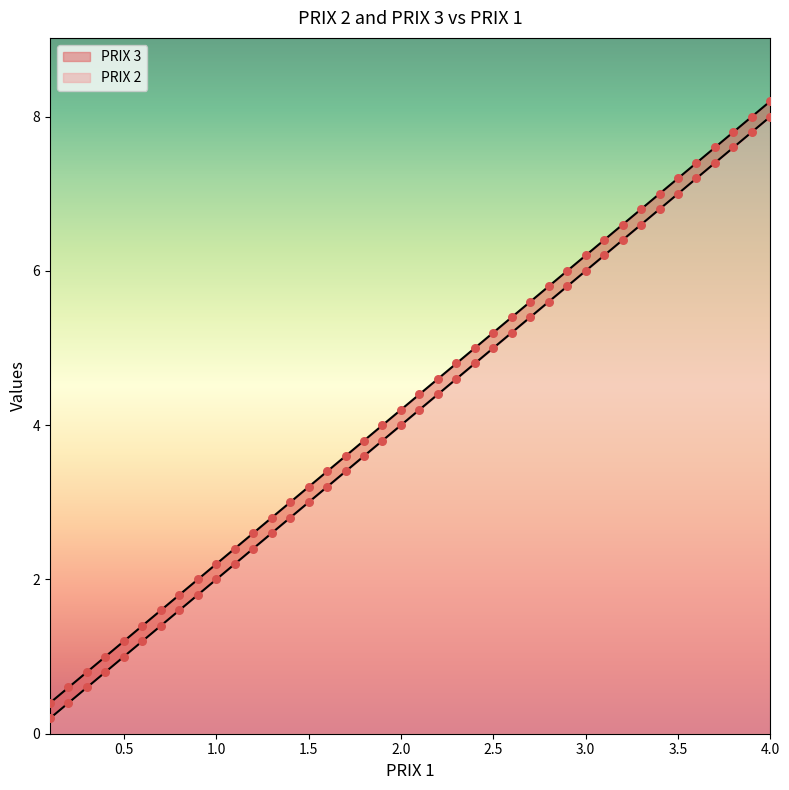

What are all the series names shown in the legend?

PRIX 2, PRIX 3